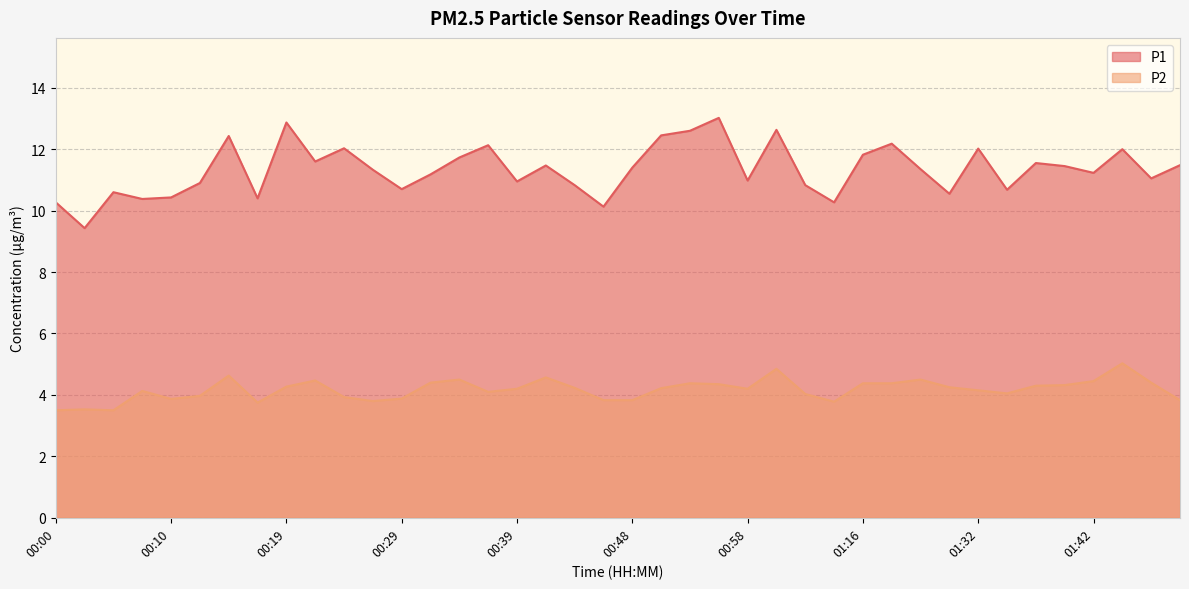

What is the spread (max minus min) of values at 00:39?

6.7